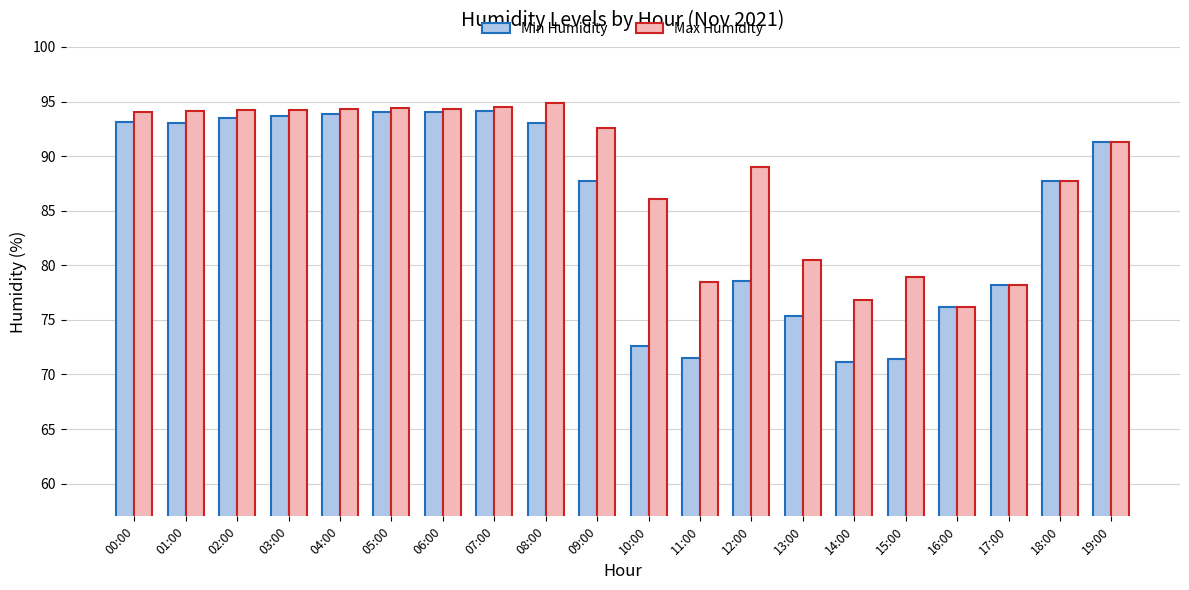

List the series in order of their overall mean, lowest first.

Min Humidity, Max Humidity